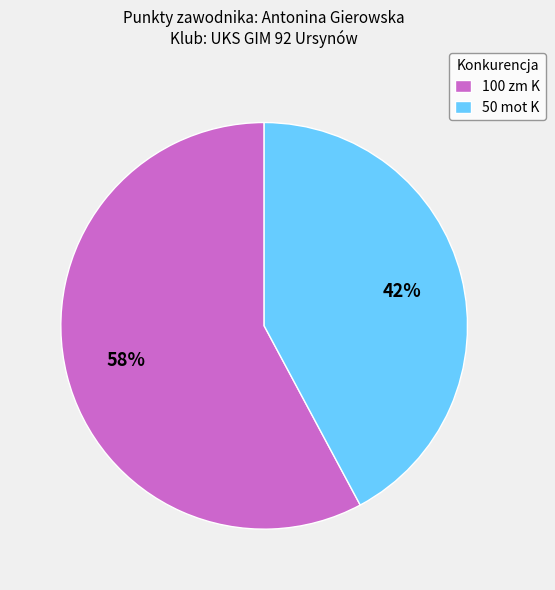

Does 100 zm K represent more than half of the total?

Yes